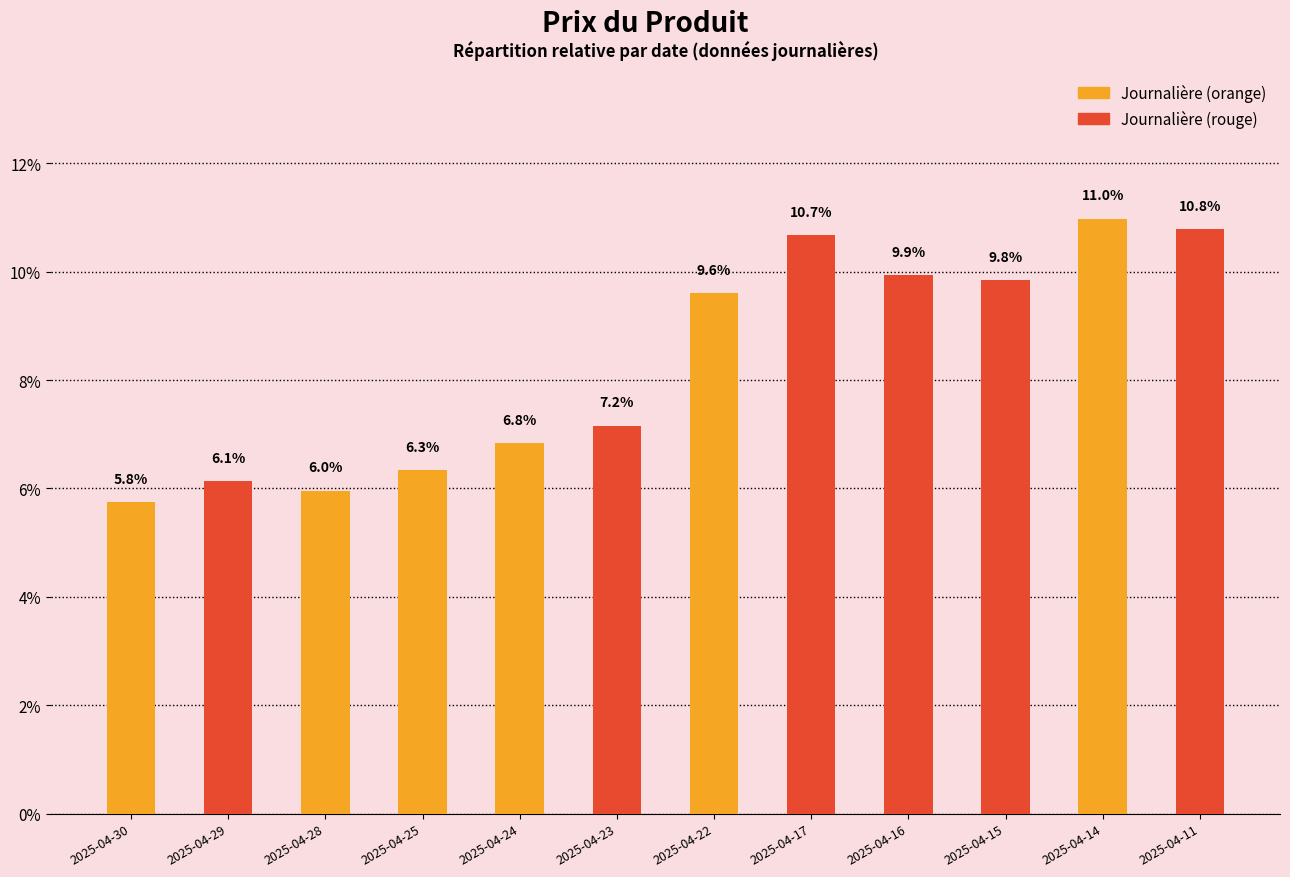

What is the smallest value displayed?

5.8